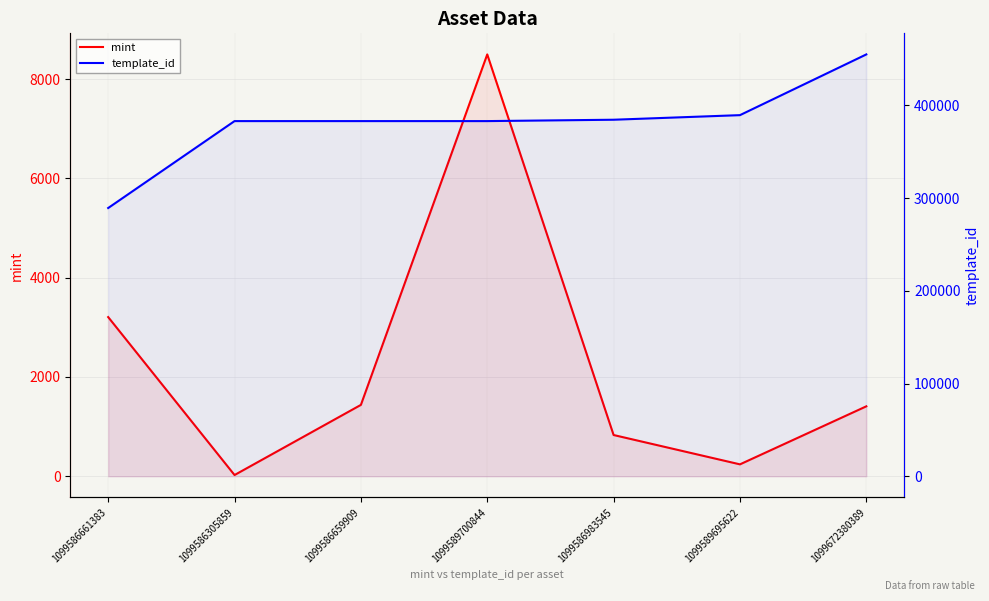

True or false: mint and template_id cross at least once.

False